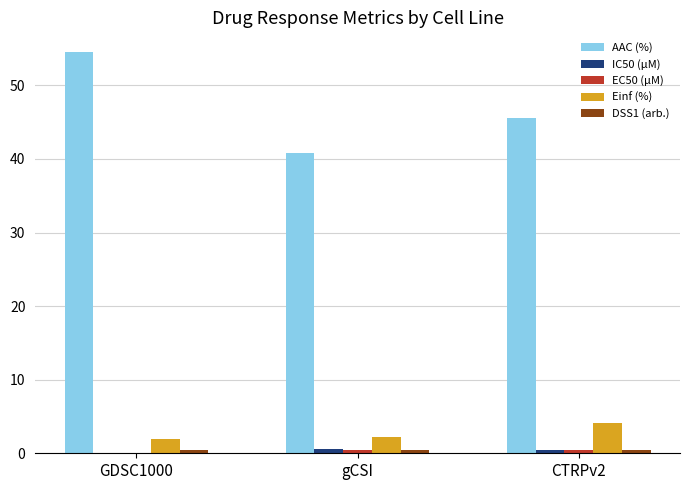

The AAC (%) series shows 40.9 at gCSI. True or false?

True